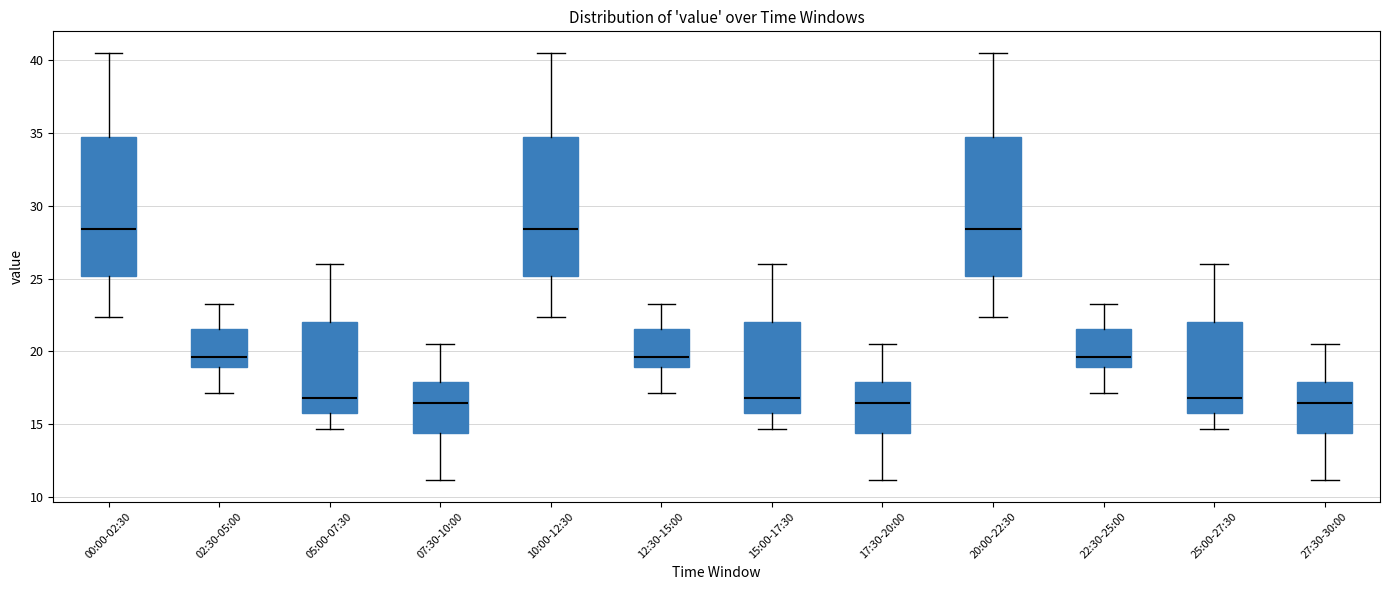

Reading left to right, transcribe this box plot: for each box, give where its median line is, the range the box spans, and where its two whiskers end, as read against the y-axis. The values are not printed on the chart, so give them approximately, as read against the axis.

00:00-02:30: median 28.5, box 25.0 to 35.0, whiskers 22.5 to 40.5
02:30-05:00: median 19.5, box 19.0 to 21.5, whiskers 17.0 to 23.5
05:00-07:30: median 17.0, box 15.5 to 22.0, whiskers 14.5 to 26.0
07:30-10:00: median 16.5, box 14.5 to 18.0, whiskers 11.0 to 20.5
10:00-12:30: median 28.5, box 25.0 to 35.0, whiskers 22.5 to 40.5
12:30-15:00: median 19.5, box 19.0 to 21.5, whiskers 17.0 to 23.5
15:00-17:30: median 17.0, box 15.5 to 22.0, whiskers 14.5 to 26.0
17:30-20:00: median 16.5, box 14.5 to 18.0, whiskers 11.0 to 20.5
20:00-22:30: median 28.5, box 25.0 to 35.0, whiskers 22.5 to 40.5
22:30-25:00: median 19.5, box 19.0 to 21.5, whiskers 17.0 to 23.5
25:00-27:30: median 17.0, box 15.5 to 22.0, whiskers 14.5 to 26.0
27:30-30:00: median 16.5, box 14.5 to 18.0, whiskers 11.0 to 20.5